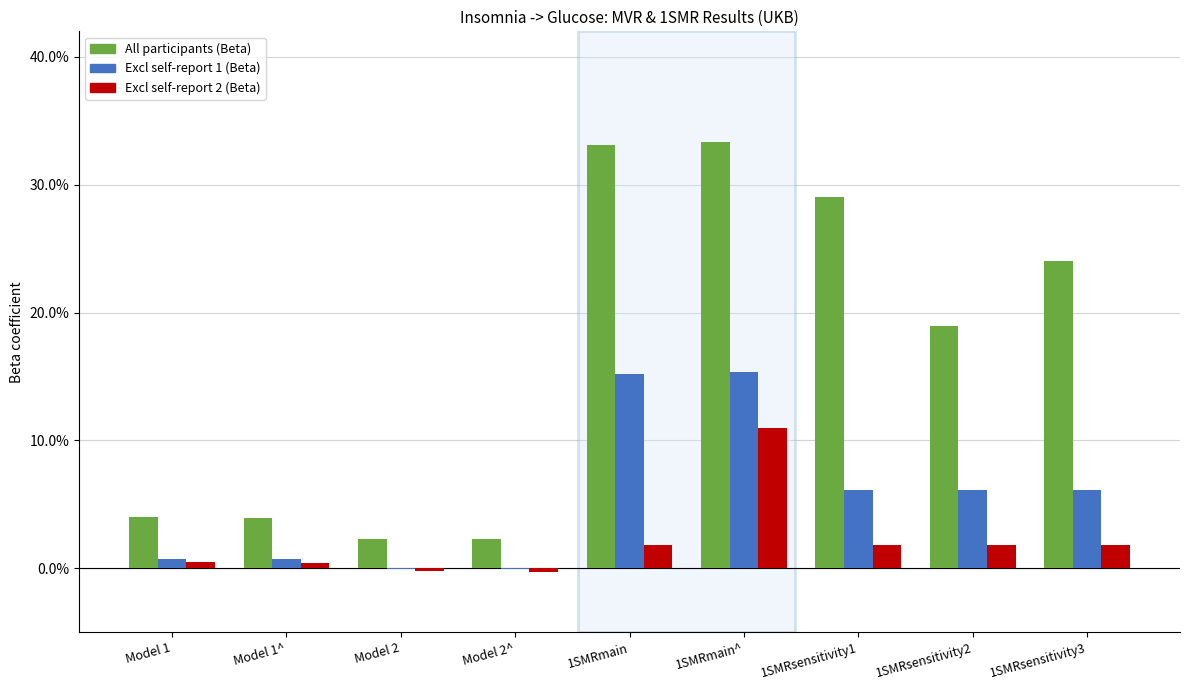

Which label corresponds to the largest value in the chart?

1SMRmain^